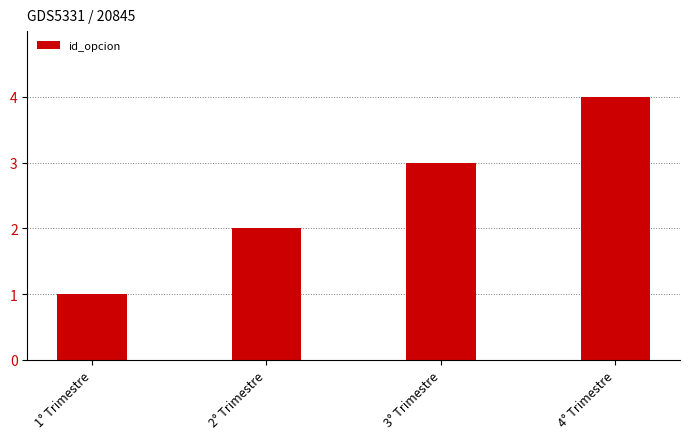

What is the maximum value shown in the chart?

4